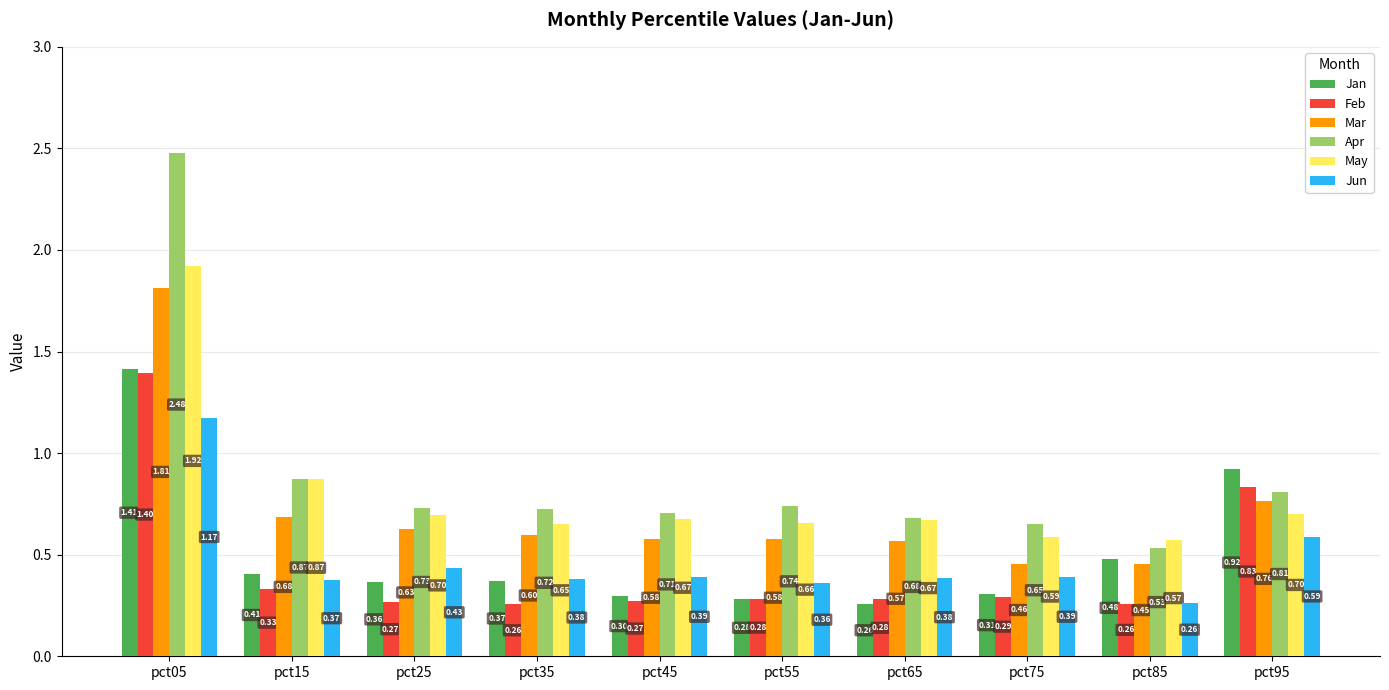

At which category is the sum across all series the highest?

pct05